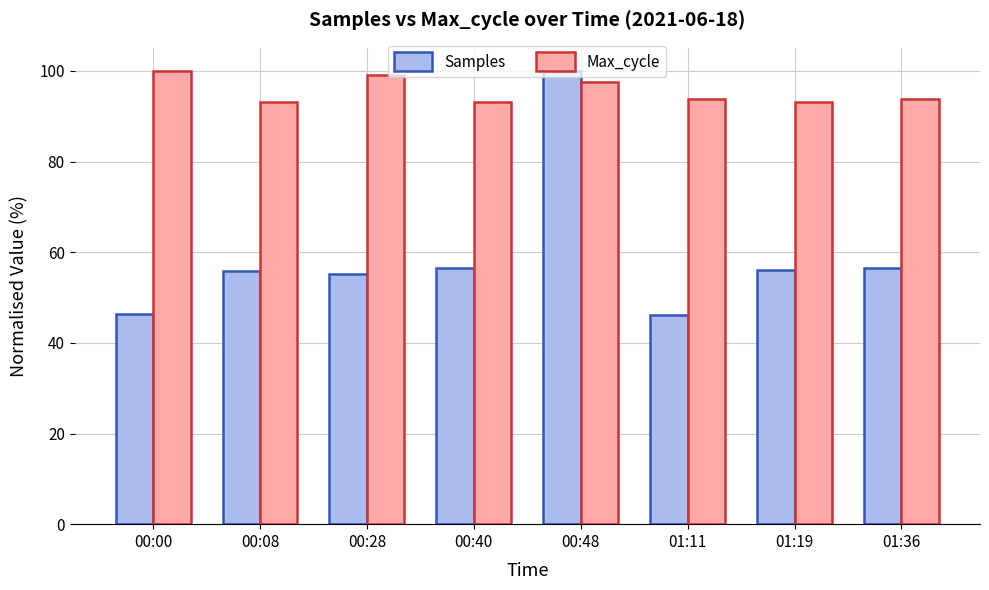

Is the value of Max_cycle at 00:48 greater than the value of Samples at 00:48?

No